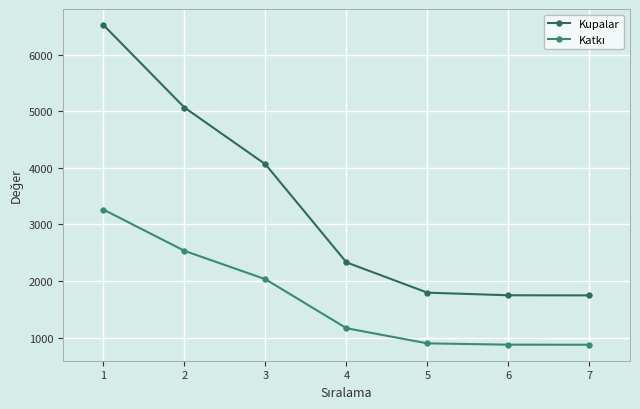

Is this an area chart (filled region under the line)?

No